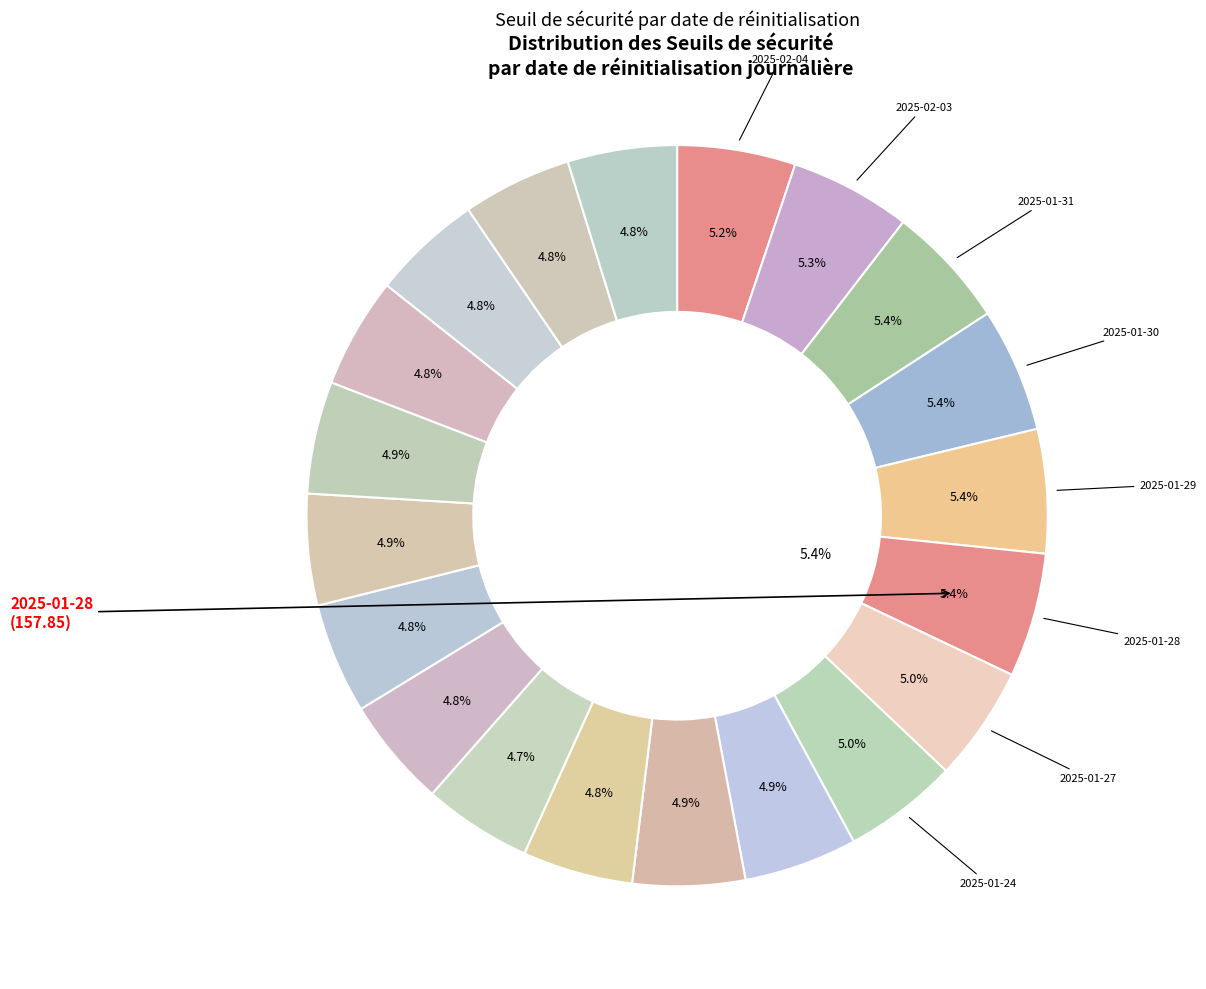

Which slice is the smallest?

2025-01-17